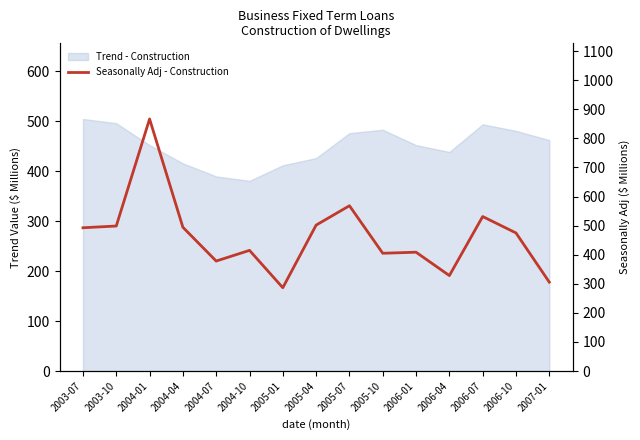

What is the value of the 14th point from the left?

474.8